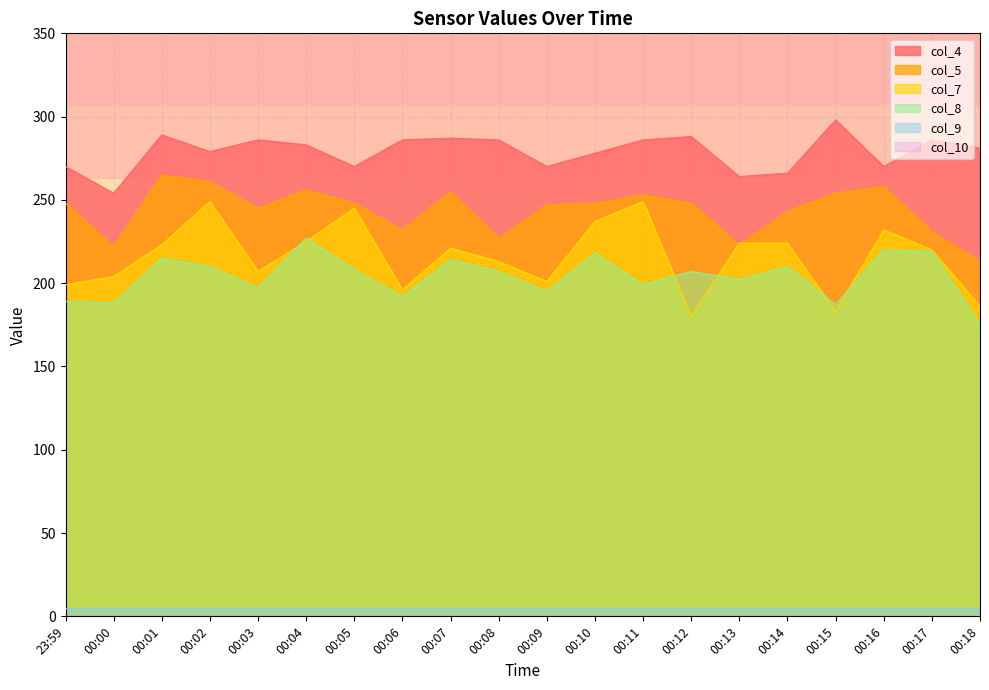

Which label corresponds to the largest value in the chart?

00:15